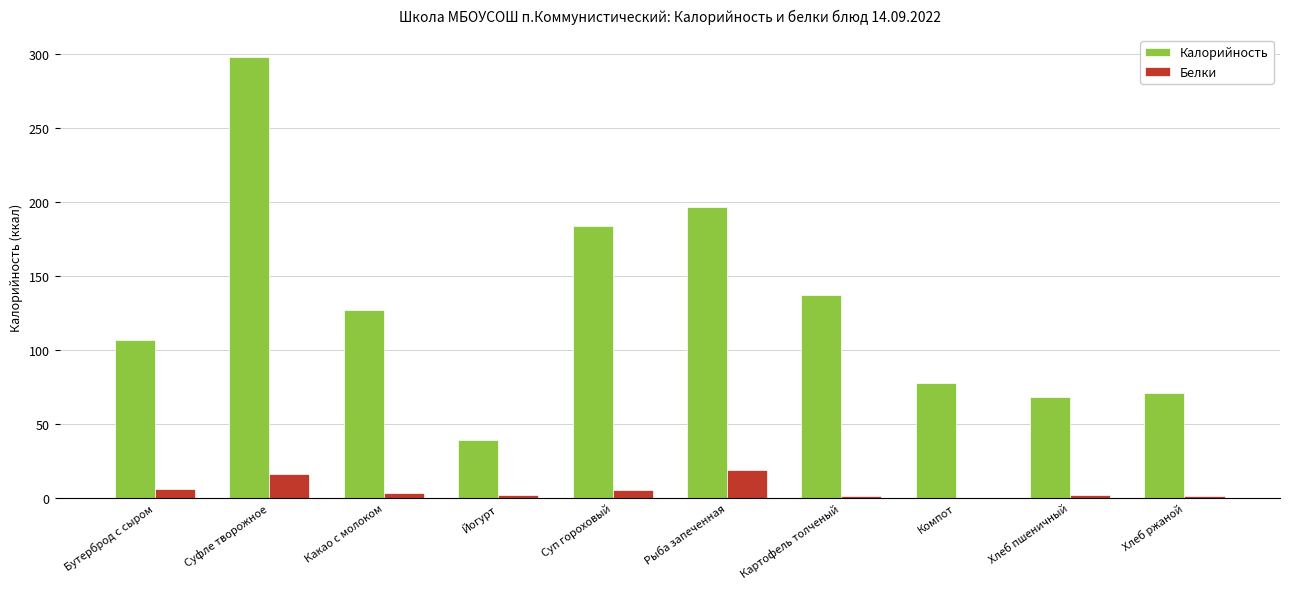

What is the sum of the Белки values at Какао с молоком and Бутерброд с сыром?

9.1